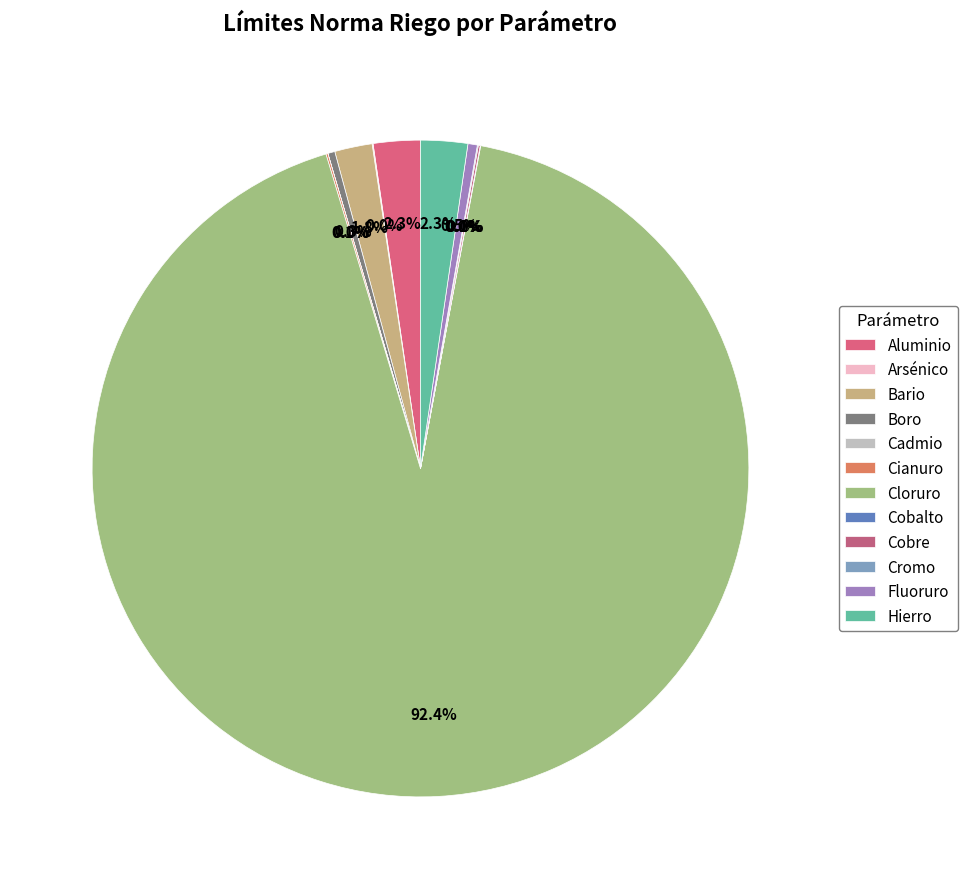

To the nearest percent, what is the combined percentage of Bario and Hierro?

4%